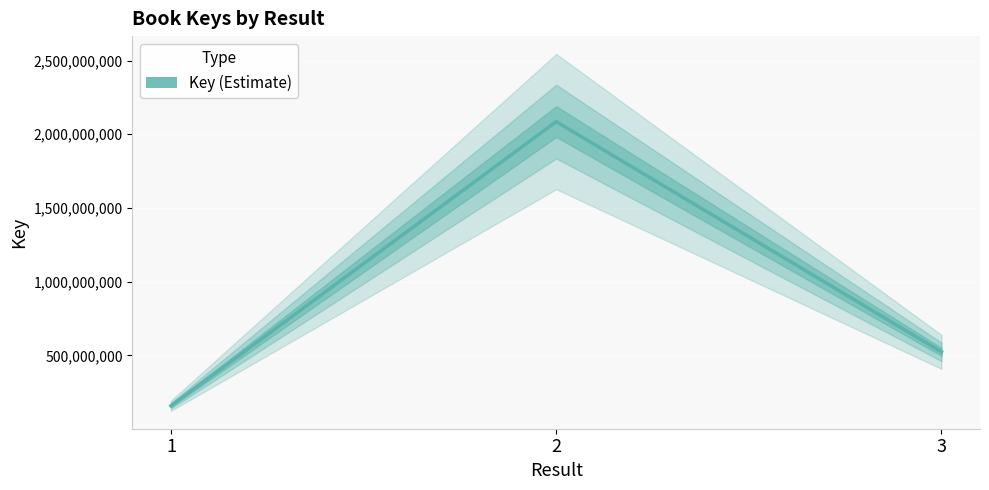

List the labels in order of value, largest first.

2, 3, 1